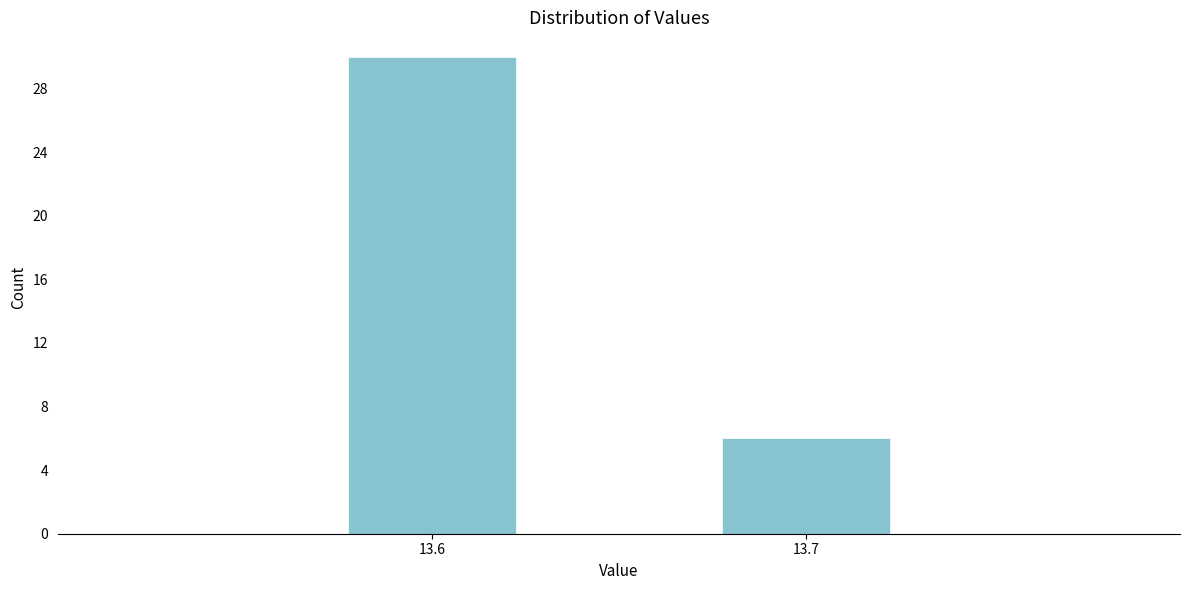

Reading left to right, transcribe all the data shown in this chart.

30	6